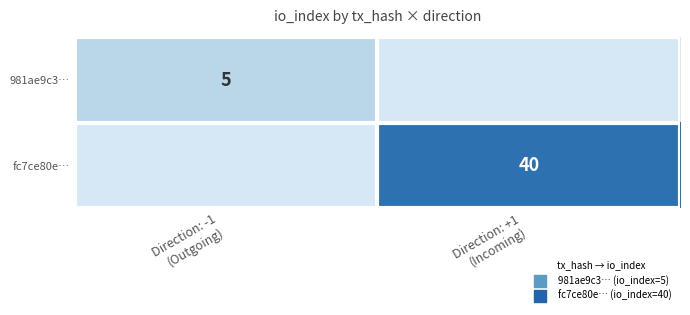

Which series has the widest spread of values?

fc7ce80e…